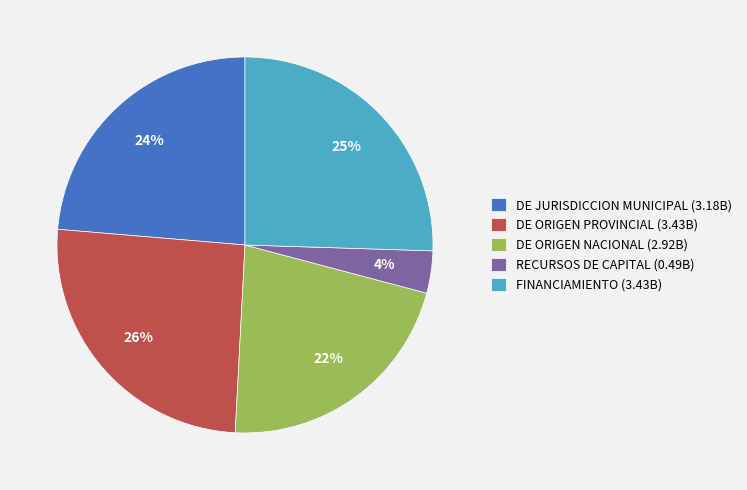

To the nearest percent, what percentage of the pie is DE ORIGEN PROVINCIAL?

26%